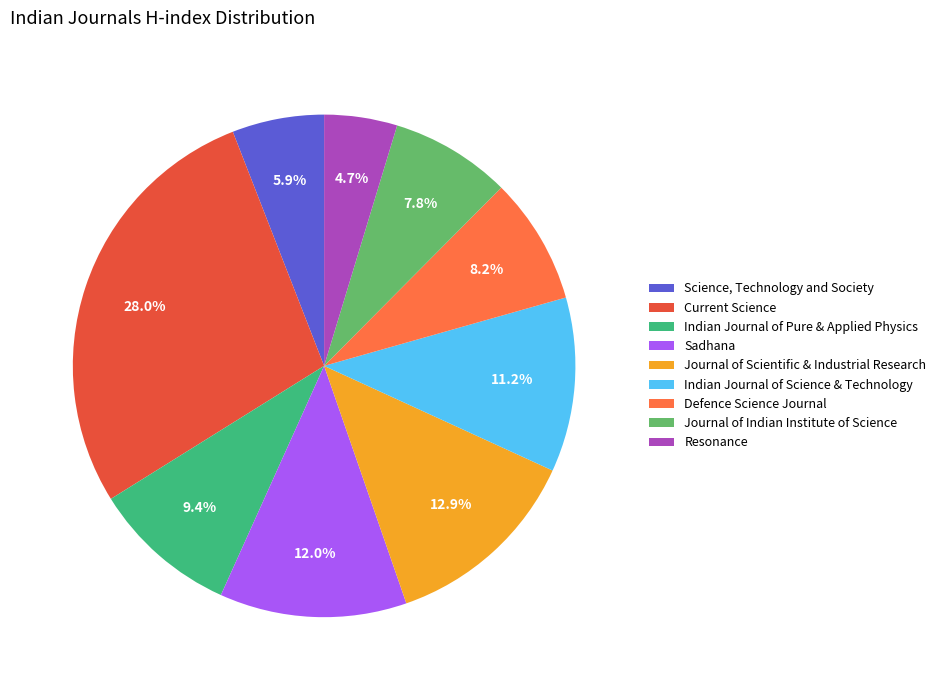

Which category has the smallest portion of the pie?

Resonance